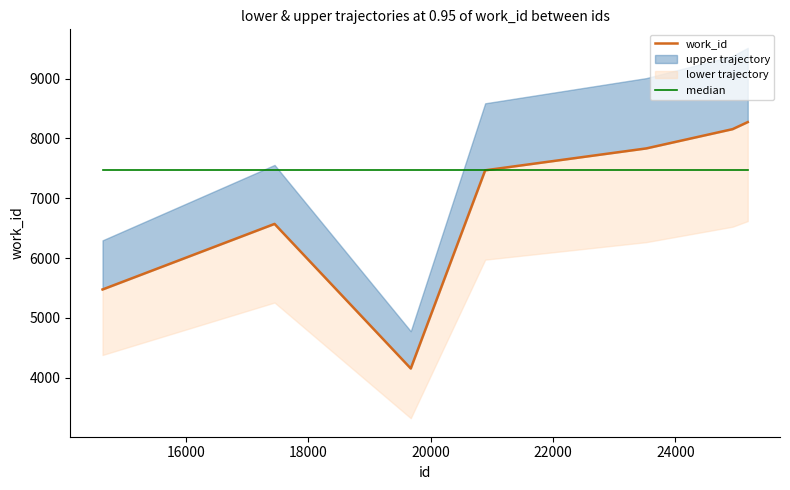

True or false: median has more than 2 points higher than both neighbors.

False